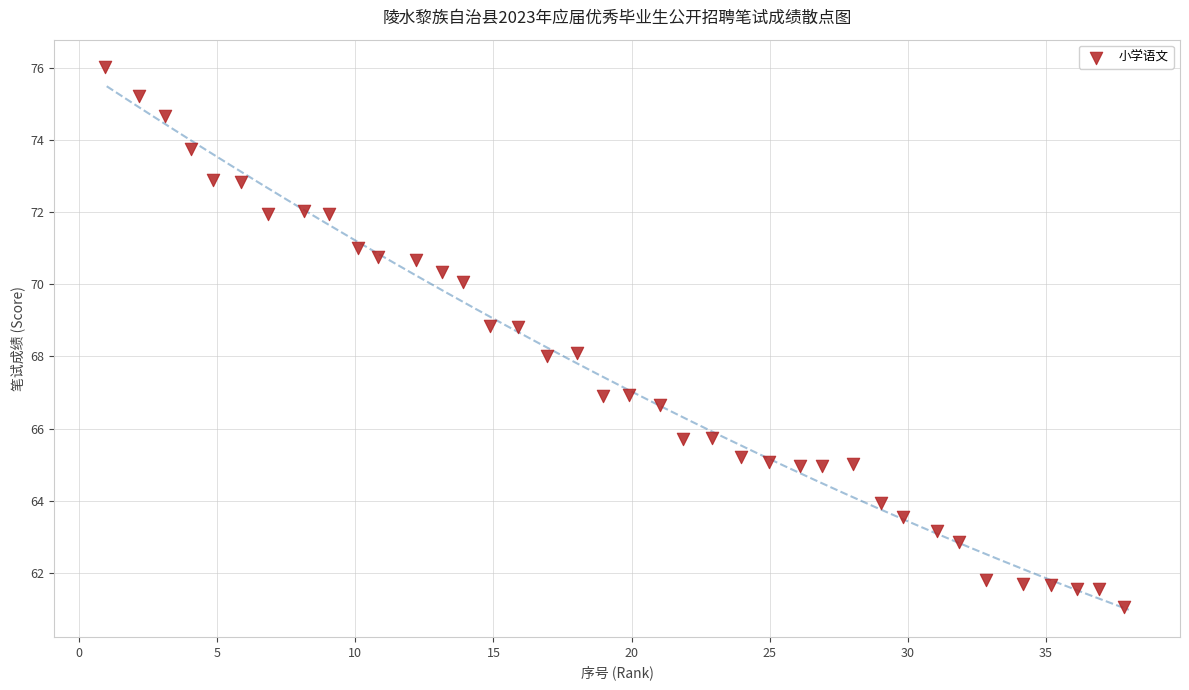

What is the range of Y values (max minus min)?

15.0